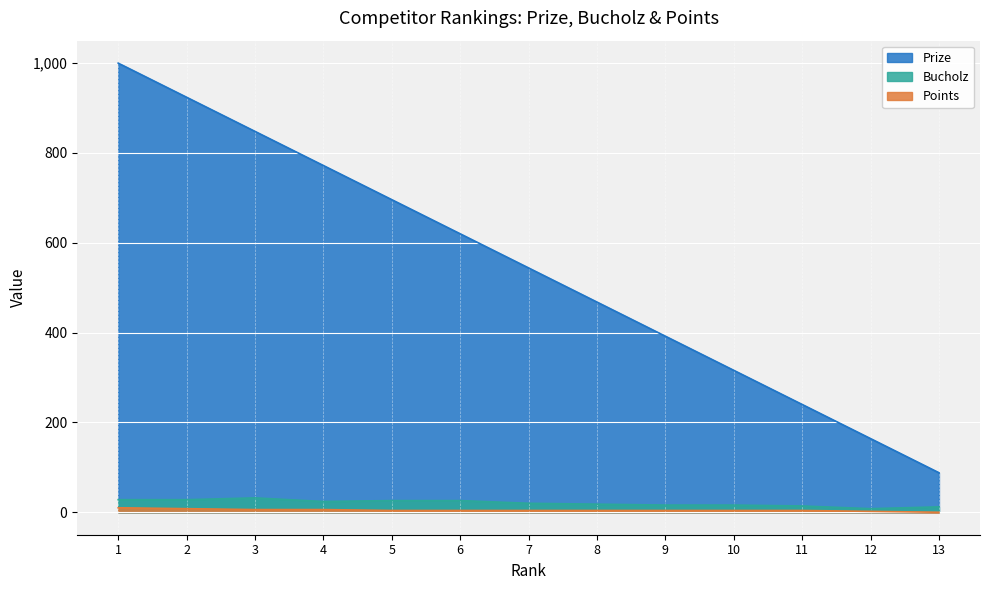

What is the approximate value of Points at 2, to the nearest 10?

10